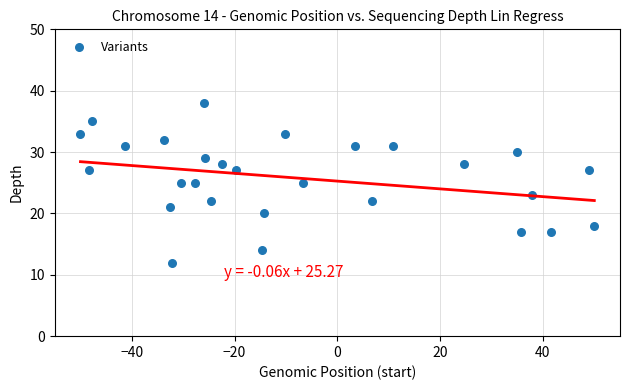

What is the range of Y values (max minus min)?

26